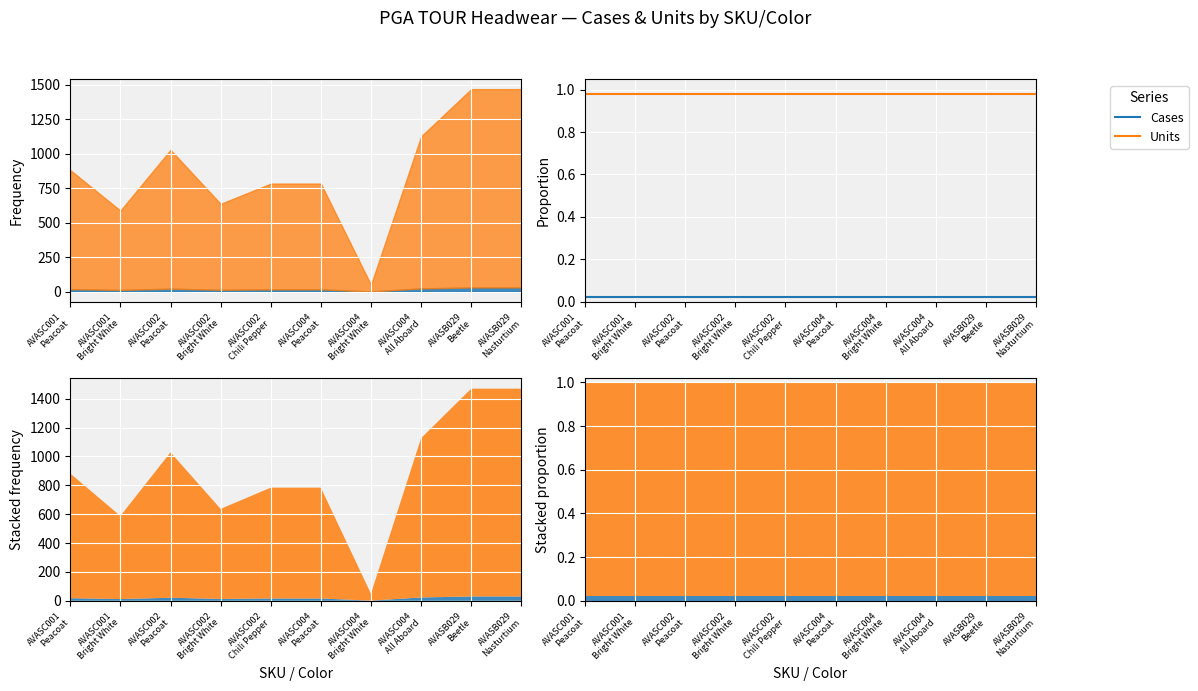

What is the label of the 4th point from the left?

AVASC002
Bright White